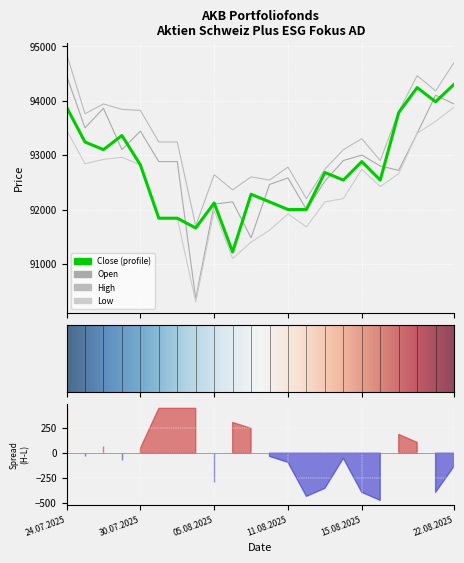

True or false: High and Close cross at least once.

False